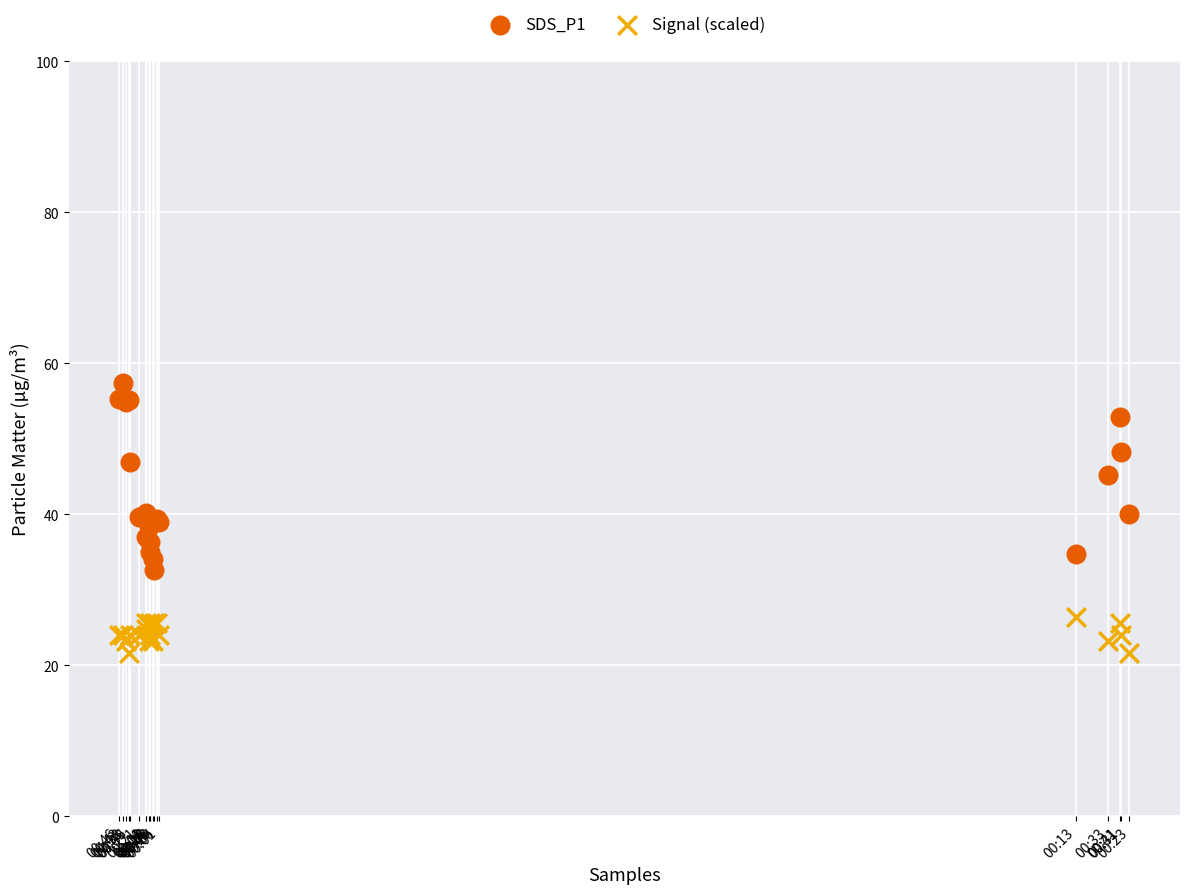

Which series contains the highest Y value?

SDS_P1